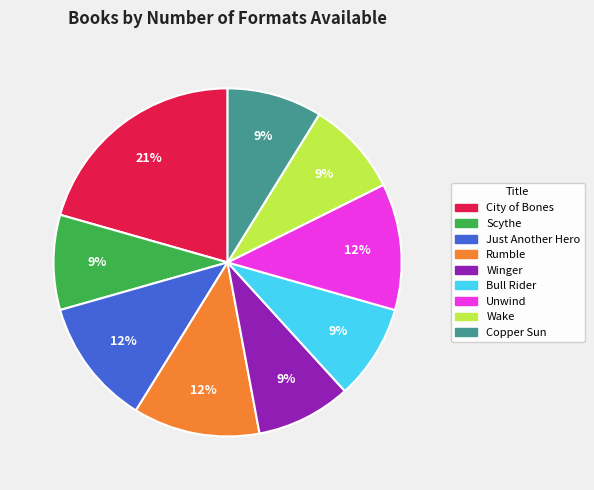

How many slices are in this pie chart?

9